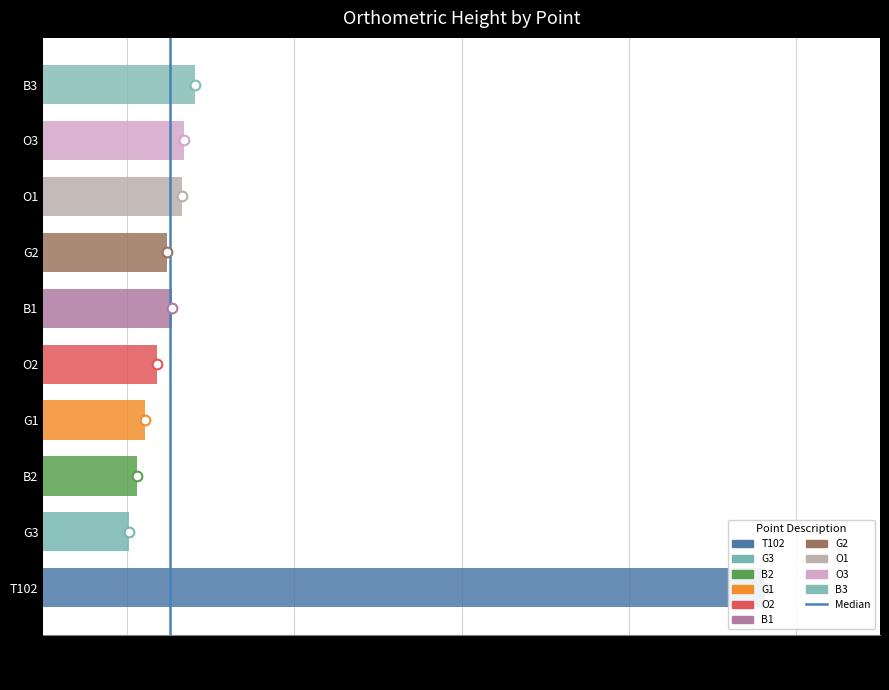

What is the maximum value shown in the chart?

1